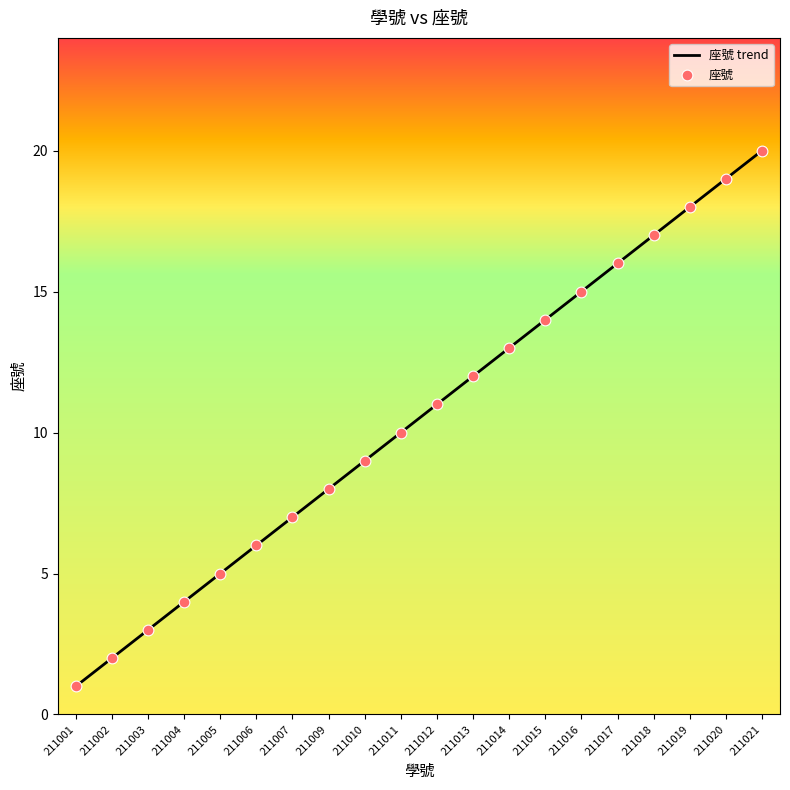

Approximately how many times larger is the value at 211005 compared to 211020?

0.3